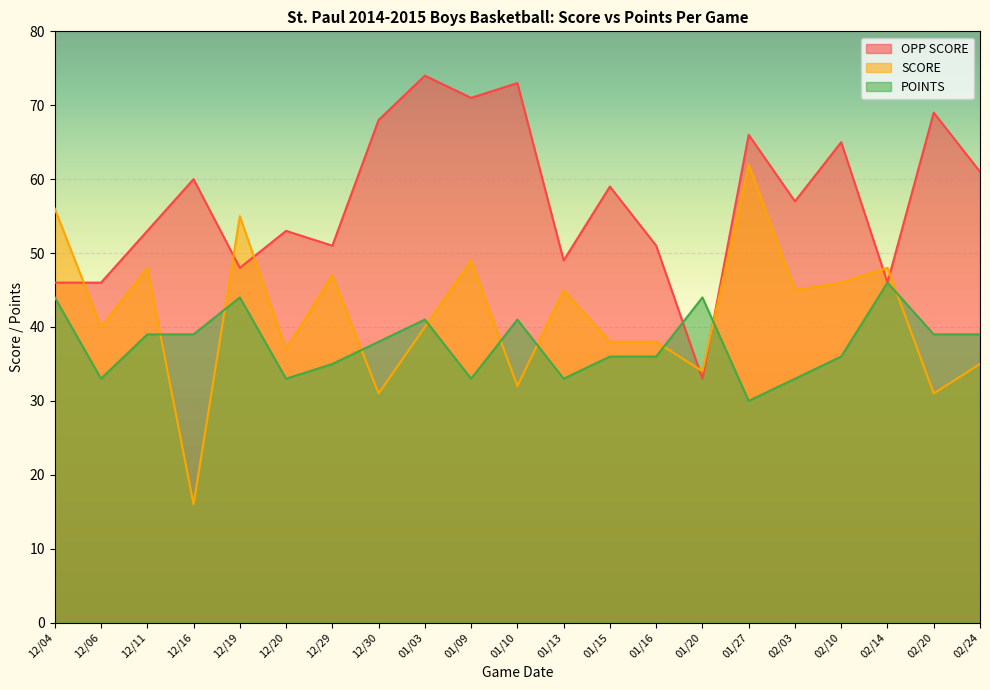

True or false: OPP SCORE and POINTS intersect in this chart.

True